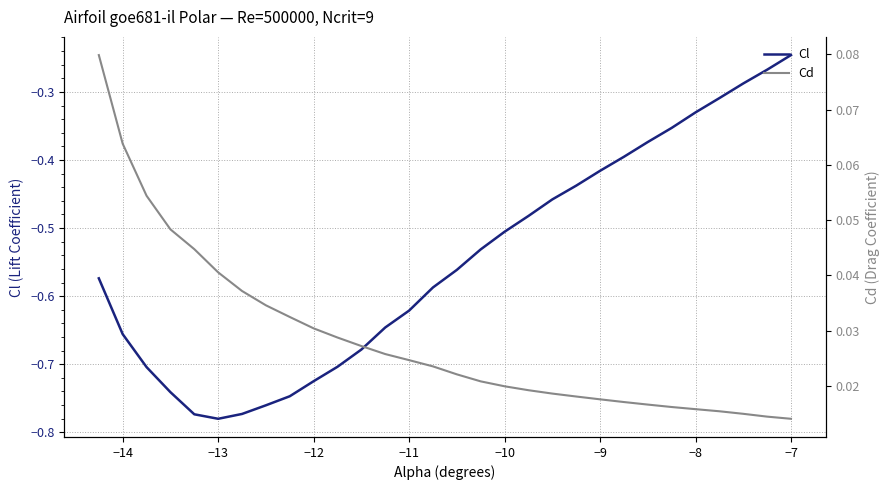

Where is Cl nearest to the value 0?

−7